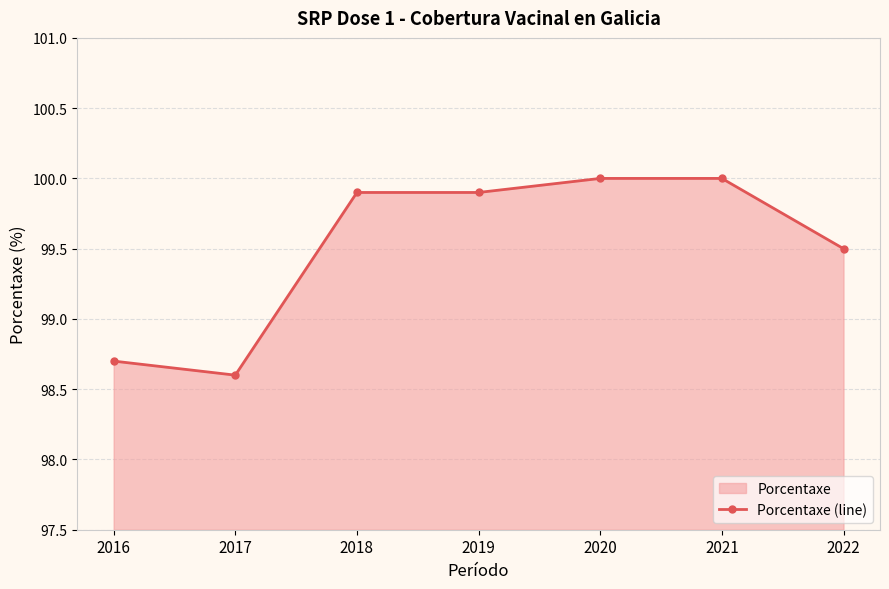

True or false: there are more than 2 points higher than both neighbors.

False